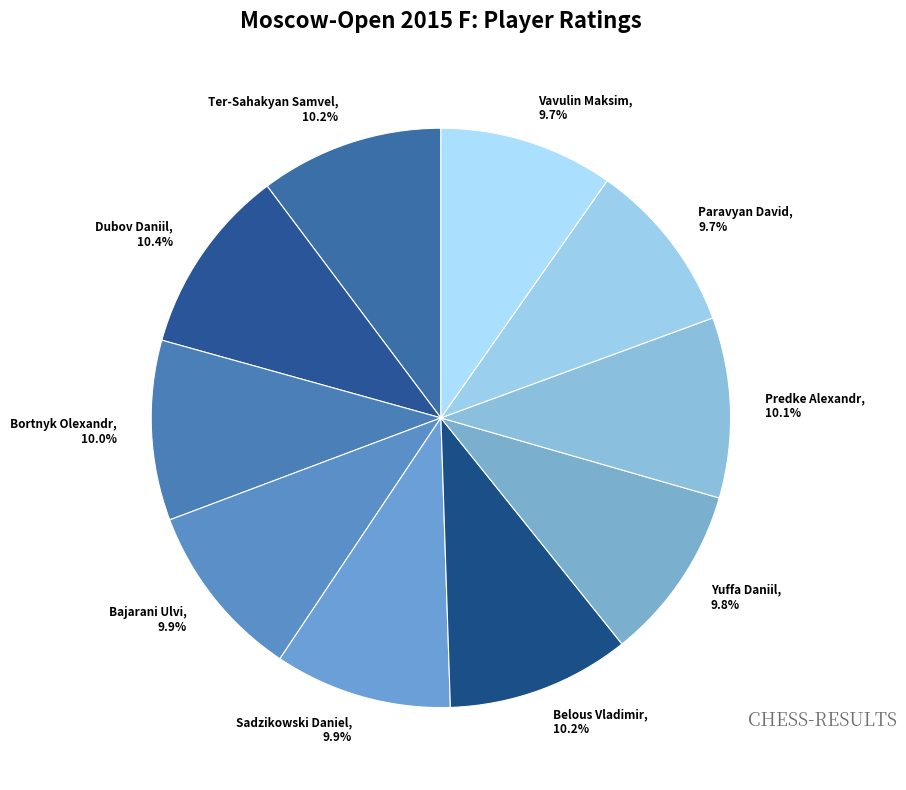

To the nearest percent, what percentage of the pie is Yuffa Daniil?

10%